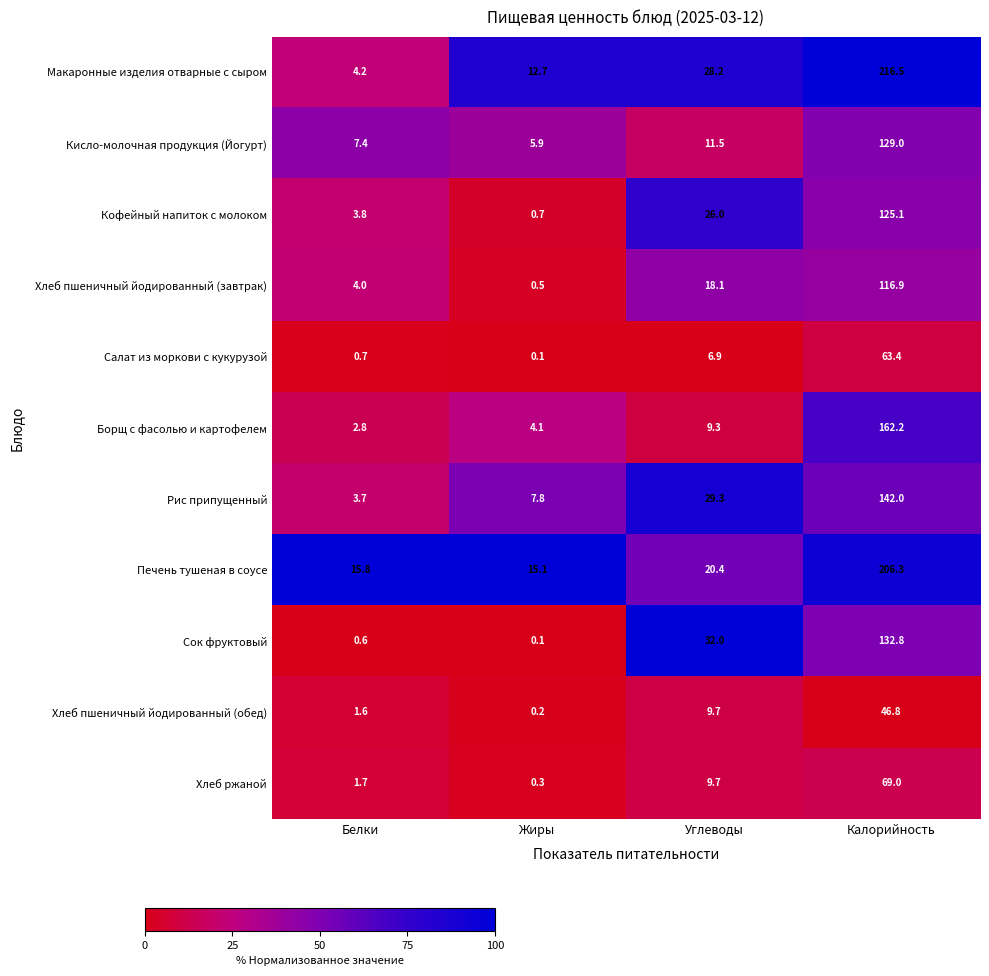

The value of Хлеб ржаной at Жиры is 0.3. True or false?

True